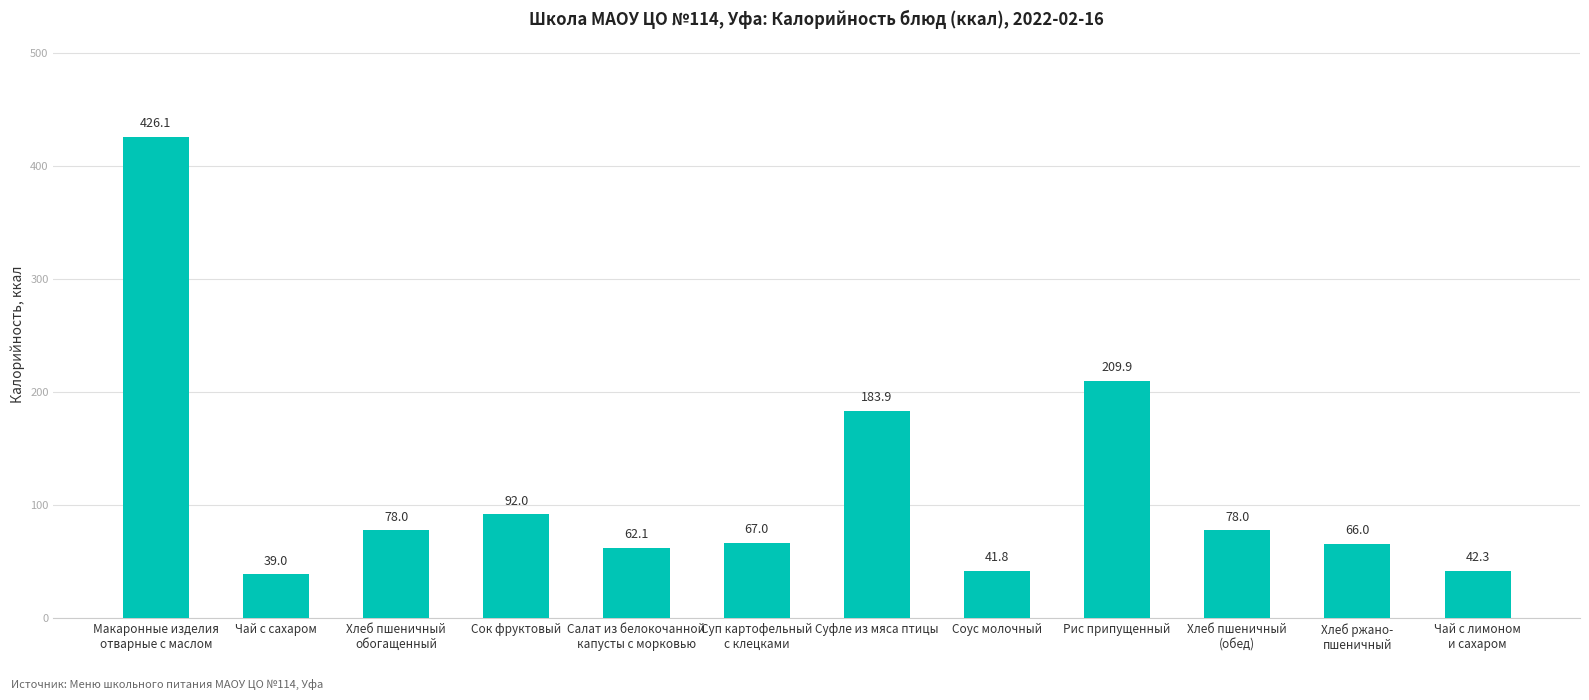

What is the change in value from Рис припущенный to Хлеб ржано-
пшеничный?

-143.9